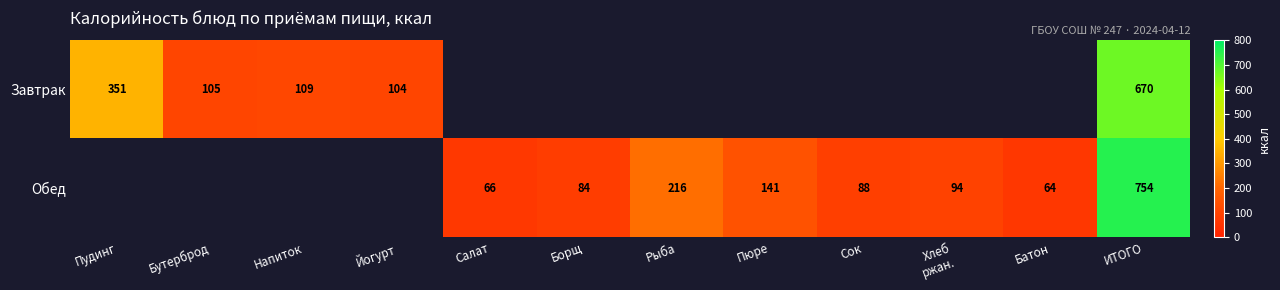

The Обед series shows 64 at Батон. True or false?

True